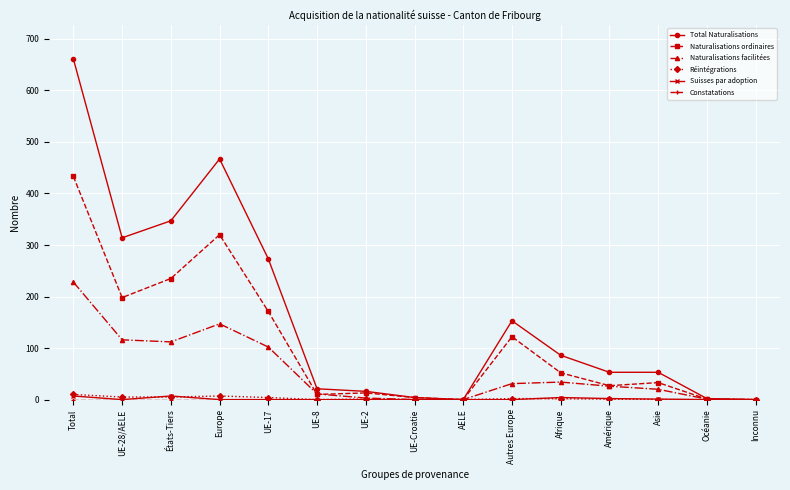

True or false: Total Naturalisations has a value of -462 at Inconnu.

False